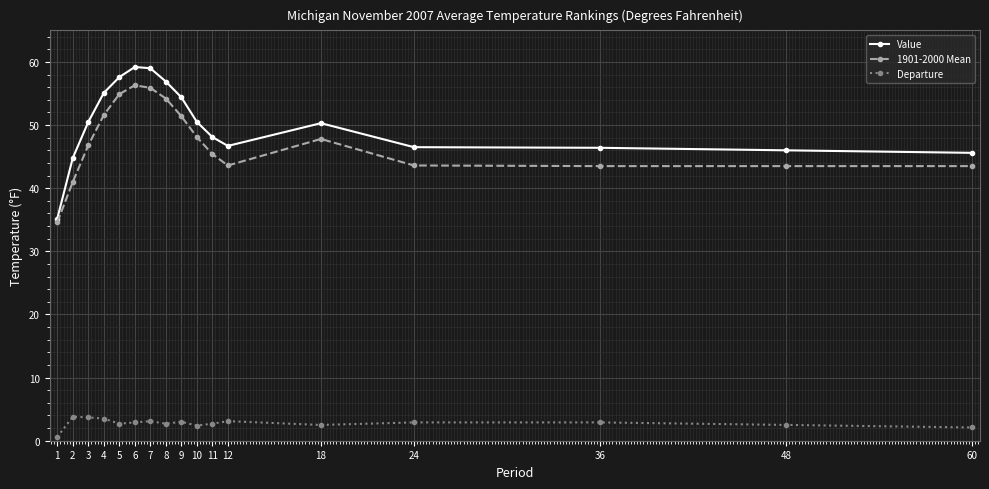

True or false: 1901-2000 Mean has more than 0 interior local peaks.

True